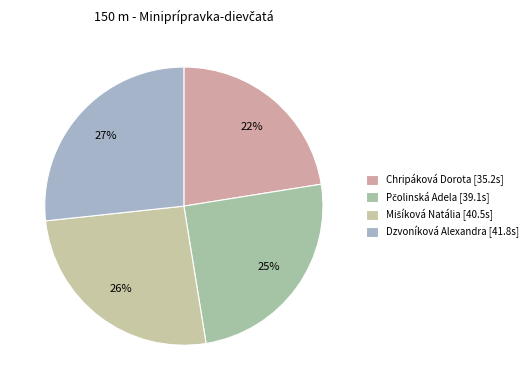

How many segments does this pie chart have?

4